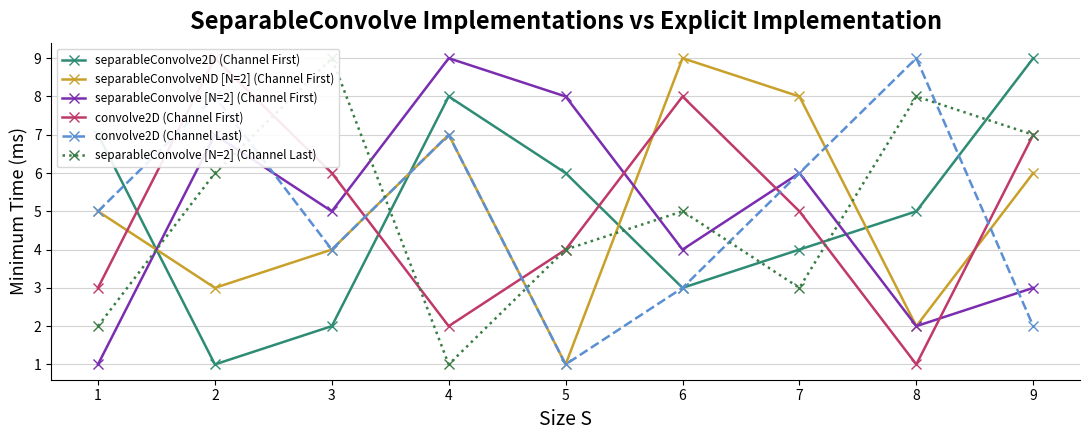

What is the difference between the maximum and minimum values in the convolve2D (Channel Last) series?

8